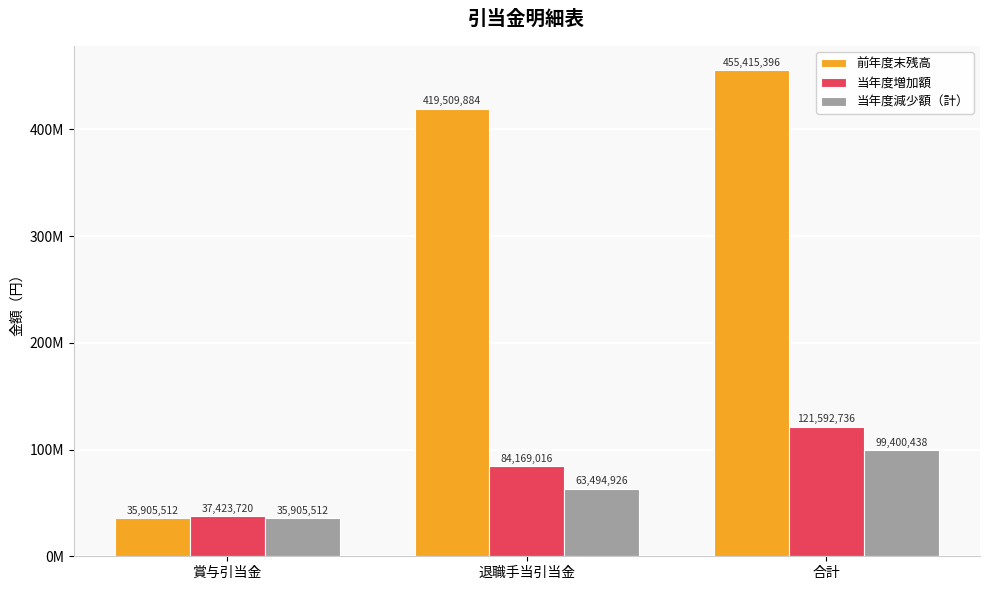

What are all the series names shown in the legend?

前年度末残高, 当年度増加額, 当年度減少額（計）